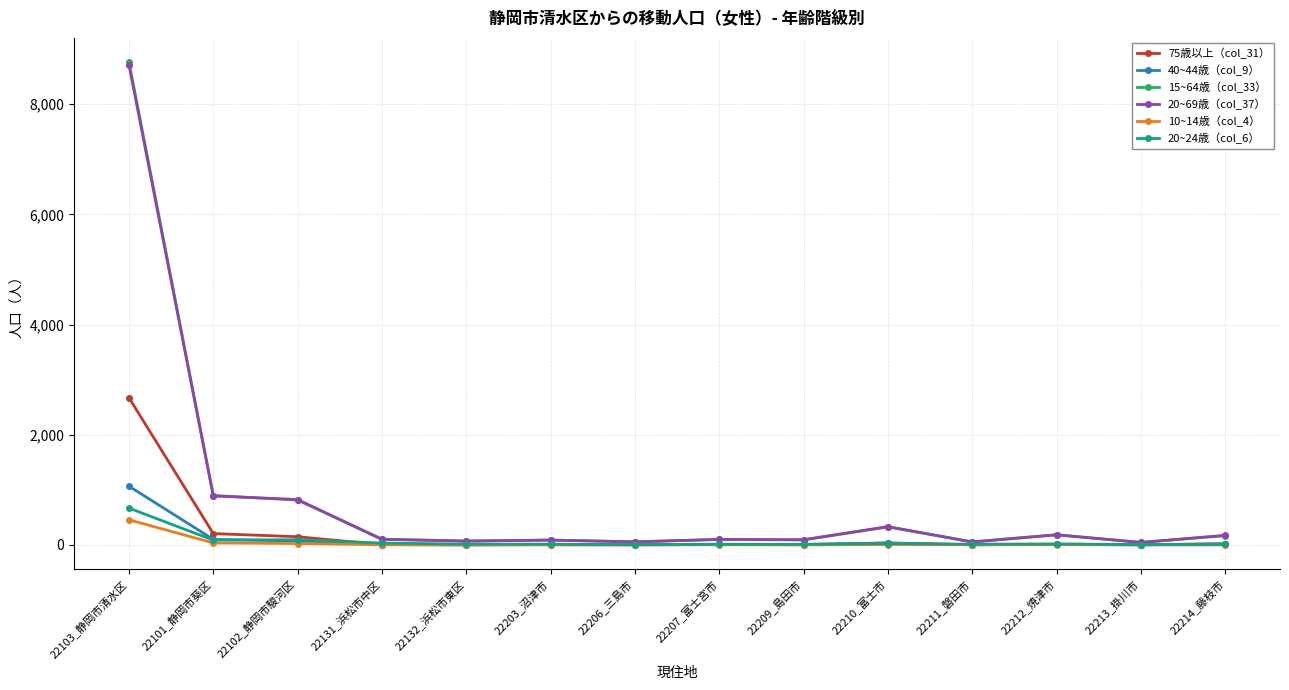

What is the label of the 3rd point from the right?

22212_焼津市